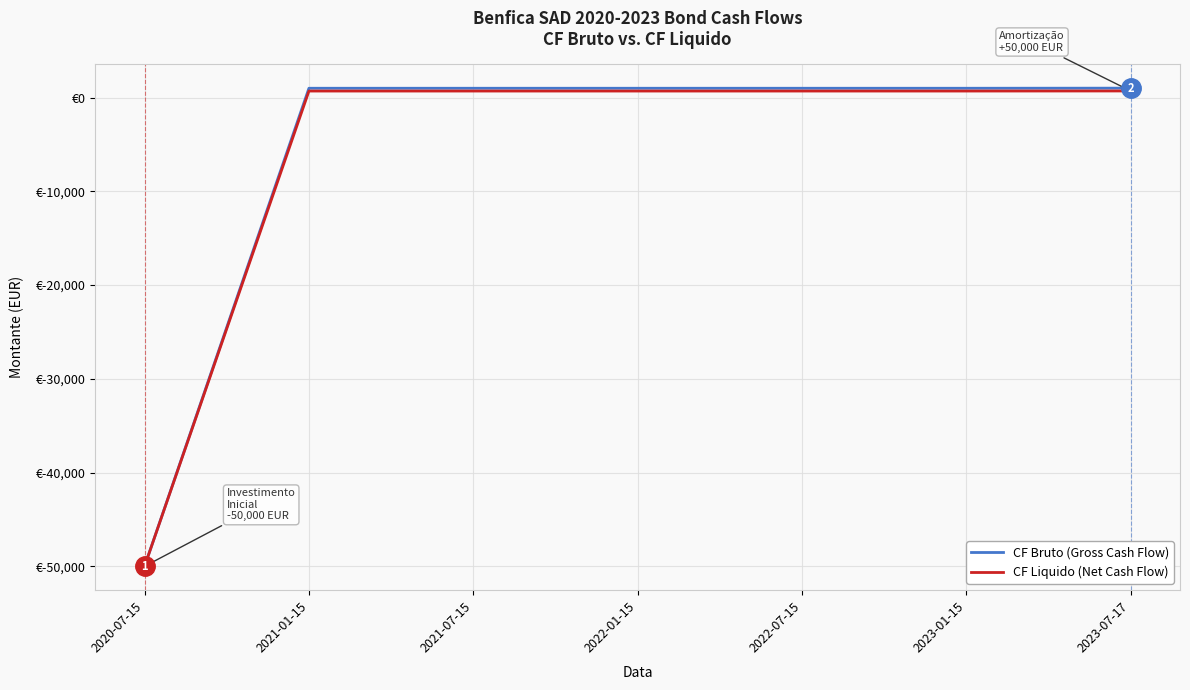

Does the chart display data point markers on the line(s)?

No